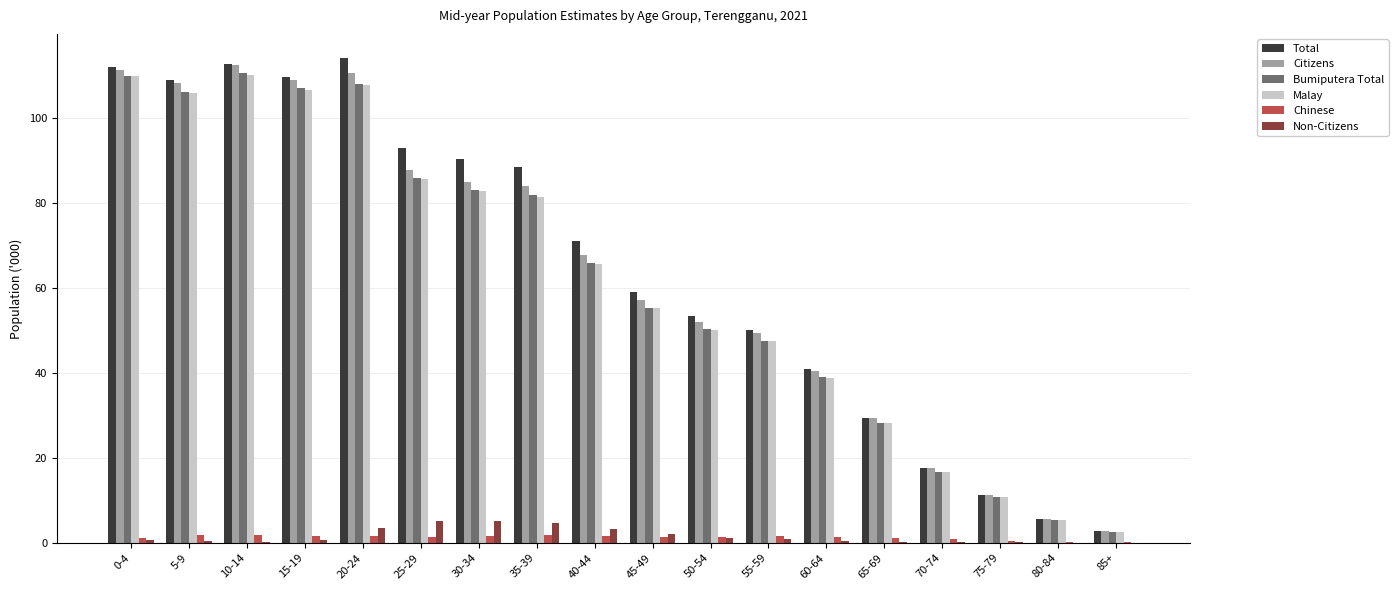

What is the sum of all Bumiputera Total values?

1114.7